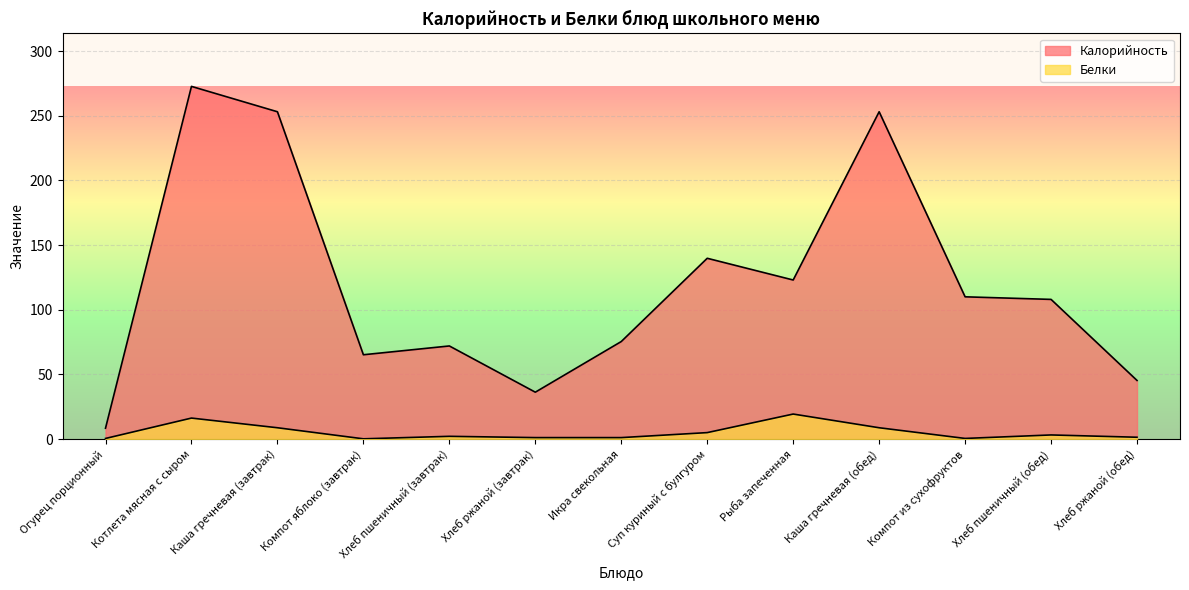

Which series has the largest total across all categories?

Калорийность